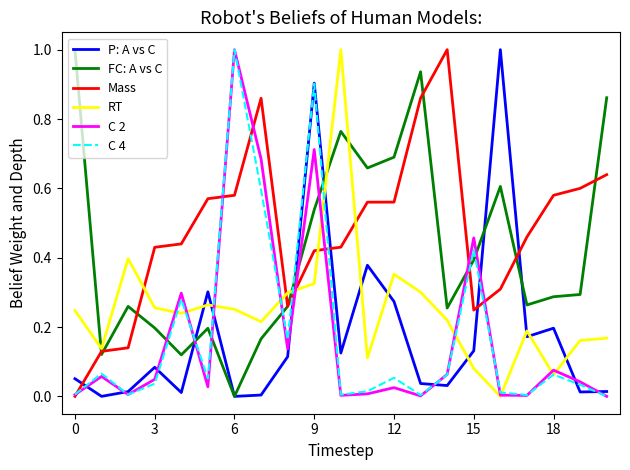

How many positive values does the FC: A vs C series have?

20